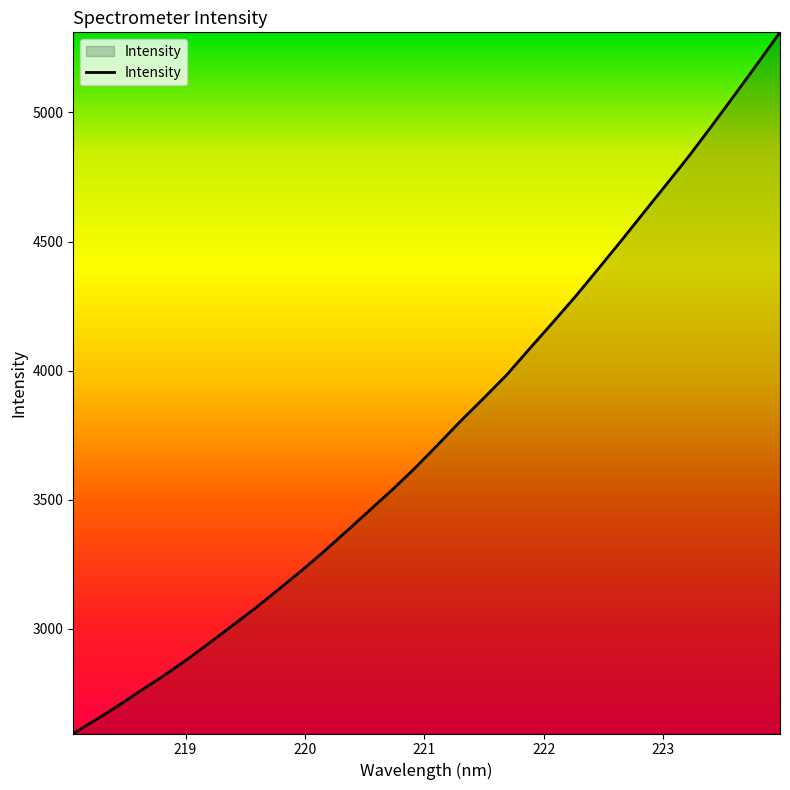

Does the chart have visible grid lines?

No